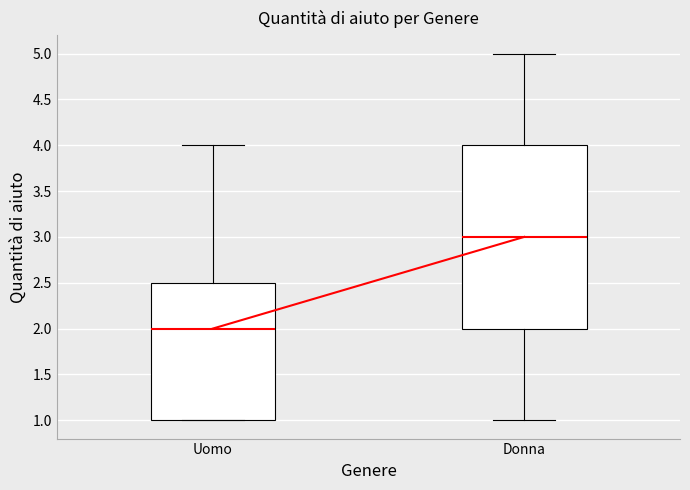

Reading left to right, read every box against the y-axis: the position of its median line, the range the box covers, and the ends of its whiskers. The values are not printed on the chart, so give them approximately, as read against the axis.

Uomo: median 2.0, box 1.0 to 2.5, whiskers 1.0 to 4.0
Donna: median 3.0, box 2.0 to 4.0, whiskers 1.0 to 5.0